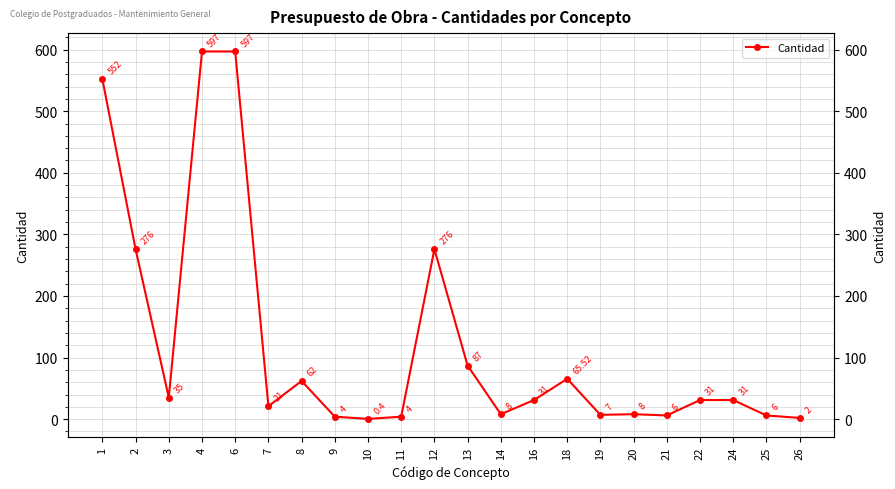

Rank the categories by value from lowest to highest.

10, 26, 9, 11, 21, 25, 19, 14, 20, 7, 16, 22, 24, 3, 8, 18, 13, 2, 12, 1, 4, 6